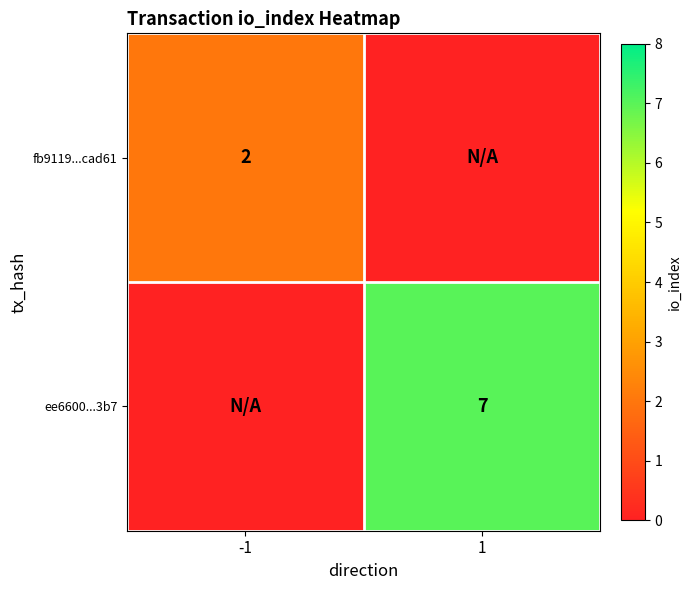

True or false: ee6600...3b7 has a value of 3 at 1.

False